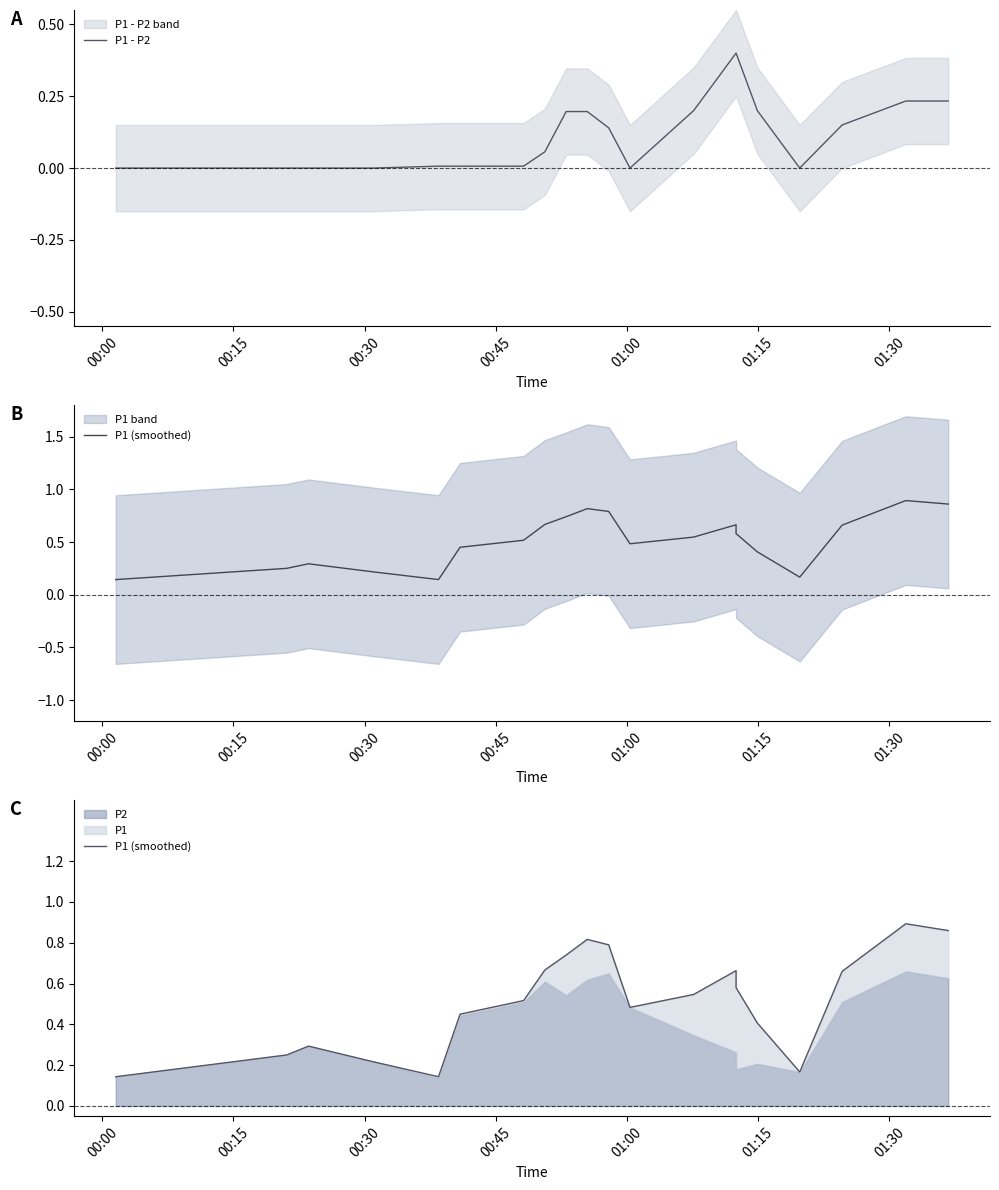

True or false: P1 (smoothed) and P1 - P2 intersect in this chart.

False